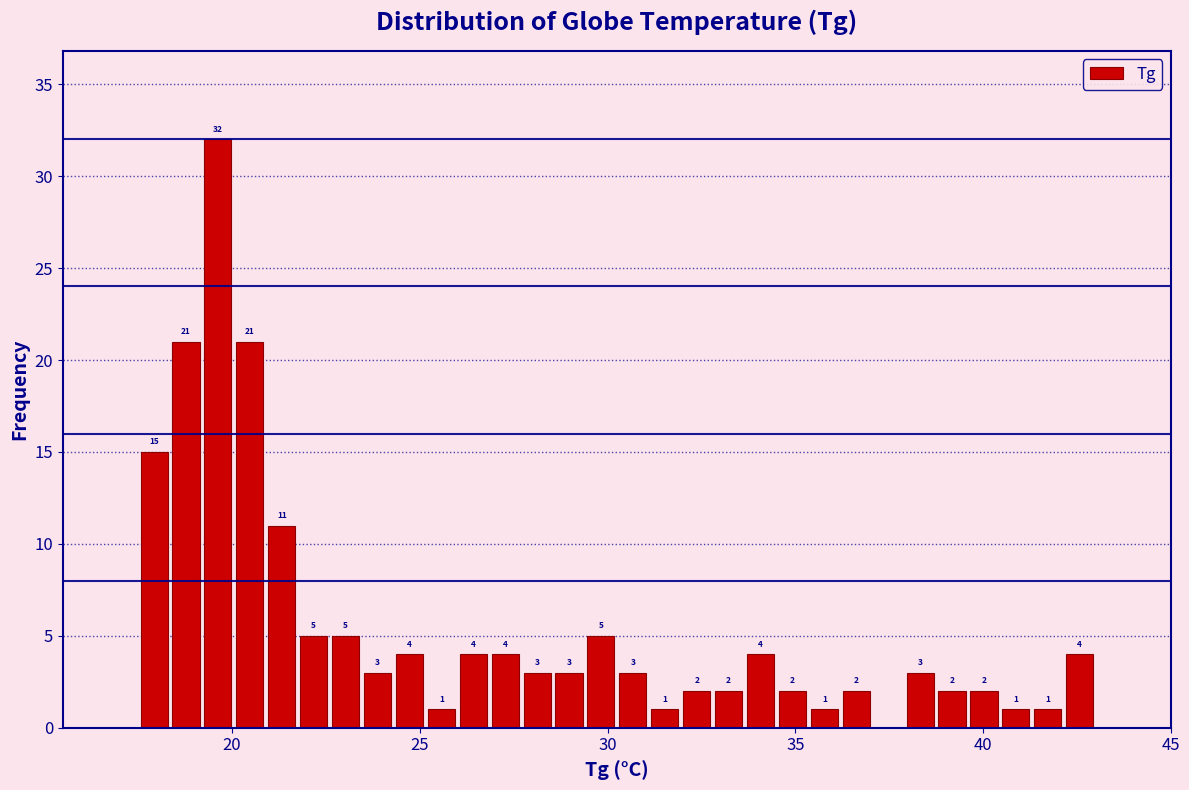

Around what value on the x-axis is the tallest bar? Give the approximate position of its centre, as read against the axis.

19.5